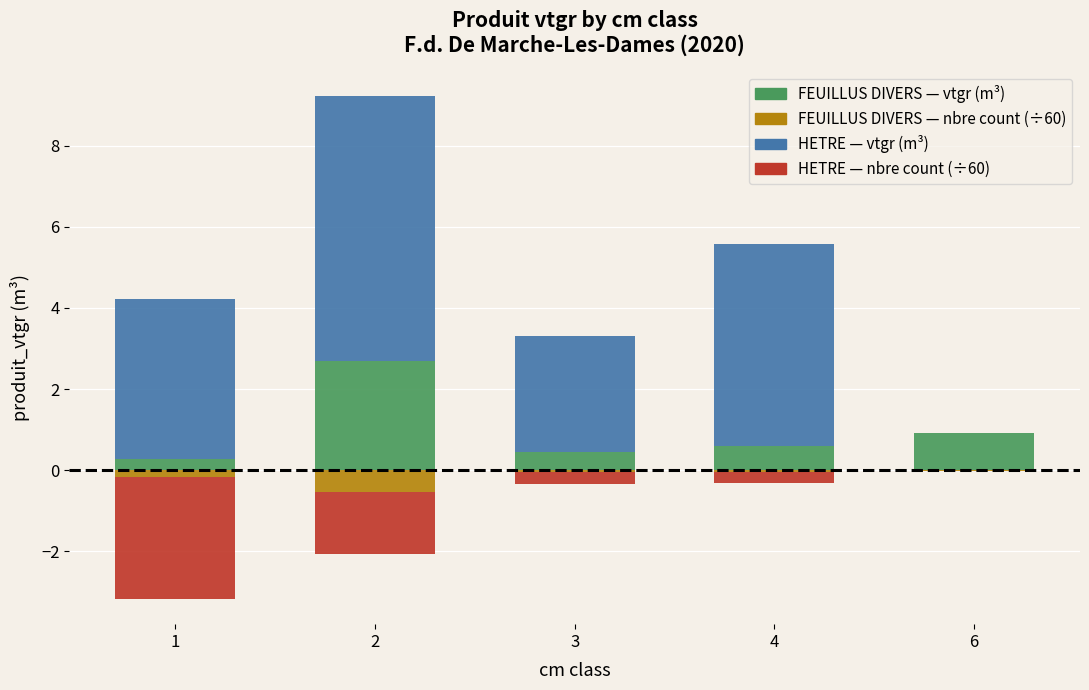

What is the spread (max minus min) of values at 2?

8.0